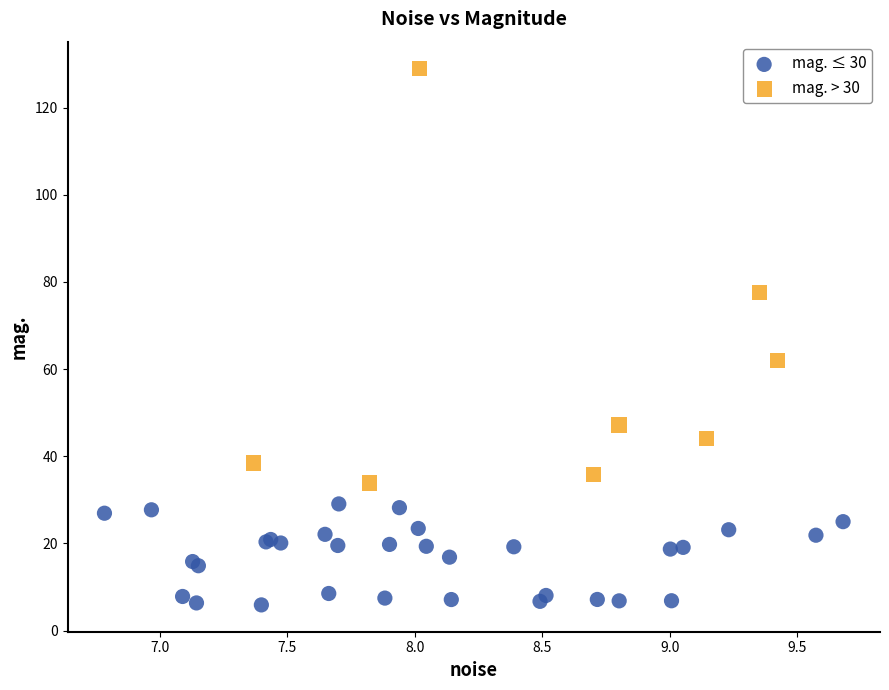

What are all the series names shown in the legend?

mag. ≤ 30, mag. > 30